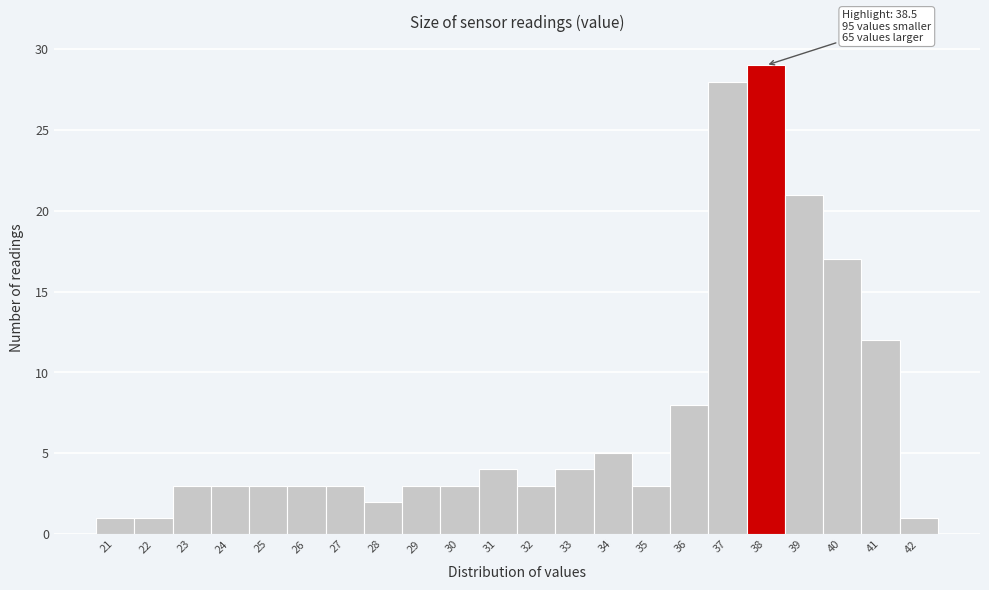

Reading left to right, transcribe all the data shown in this chart.

1	1	3	3	3	3	3	2	3	3	4	3	4	5	3	8	28	29	21	17	12	1